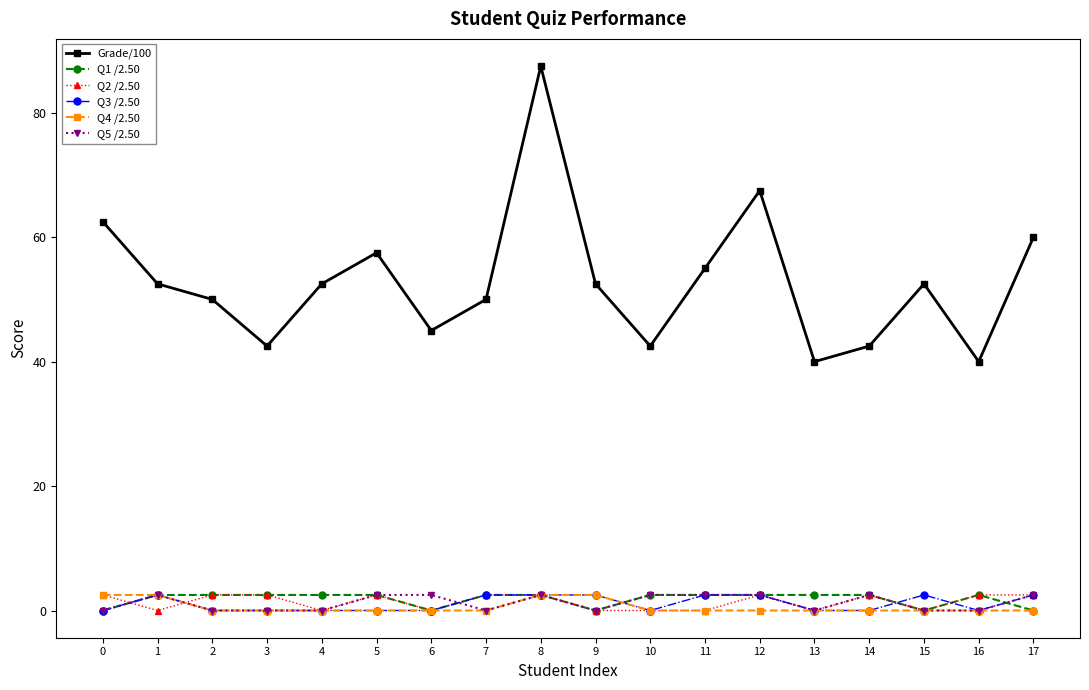

Reading left to right, transcribe all the data shown in this chart.

Grade/100: 0=62.5	1=52.5	2=50.0	3=42.5	4=52.5	5=57.5	6=45.0	7=50.0	8=87.5	9=52.5	10=42.5	11=55.0	12=67.5	13=40.0	14=42.5	15=52.5	16=40.0	17=60.0
Q1 /2.50: 0=0.0	1=2.5	2=2.5	3=2.5	4=2.5	5=2.5	6=0.0	7=2.5	8=2.5	9=0.0	10=2.5	11=2.5	12=2.5	13=2.5	14=2.5	15=0.0	16=2.5	17=0.0
Q2 /2.50: 0=2.5	1=0.0	2=2.5	3=2.5	4=0.0	5=2.5	6=0.0	7=2.5	8=2.5	9=0.0	10=0.0	11=0.0	12=2.5	13=0.0	14=2.5	15=0.0	16=2.5	17=2.5
Q3 /2.50: 0=0.0	1=2.5	2=0.0	3=0.0	4=0.0	5=0.0	6=0.0	7=2.5	8=2.5	9=2.5	10=0.0	11=2.5	12=2.5	13=0.0	14=0.0	15=2.5	16=0.0	17=2.5
Q4 /2.50: 0=2.5	1=2.5	2=0.0	3=0.0	4=0.0	5=0.0	6=0.0	7=0.0	8=2.5	9=2.5	10=0.0	11=0.0	12=0.0	13=0.0	14=0.0	15=0.0	16=0.0	17=0.0
Q5 /2.50: 0=0.0	1=2.5	2=0.0	3=0.0	4=0.0	5=2.5	6=2.5	7=0.0	8=2.5	9=0.0	10=2.5	11=2.5	12=2.5	13=0.0	14=2.5	15=0.0	16=0.0	17=2.5